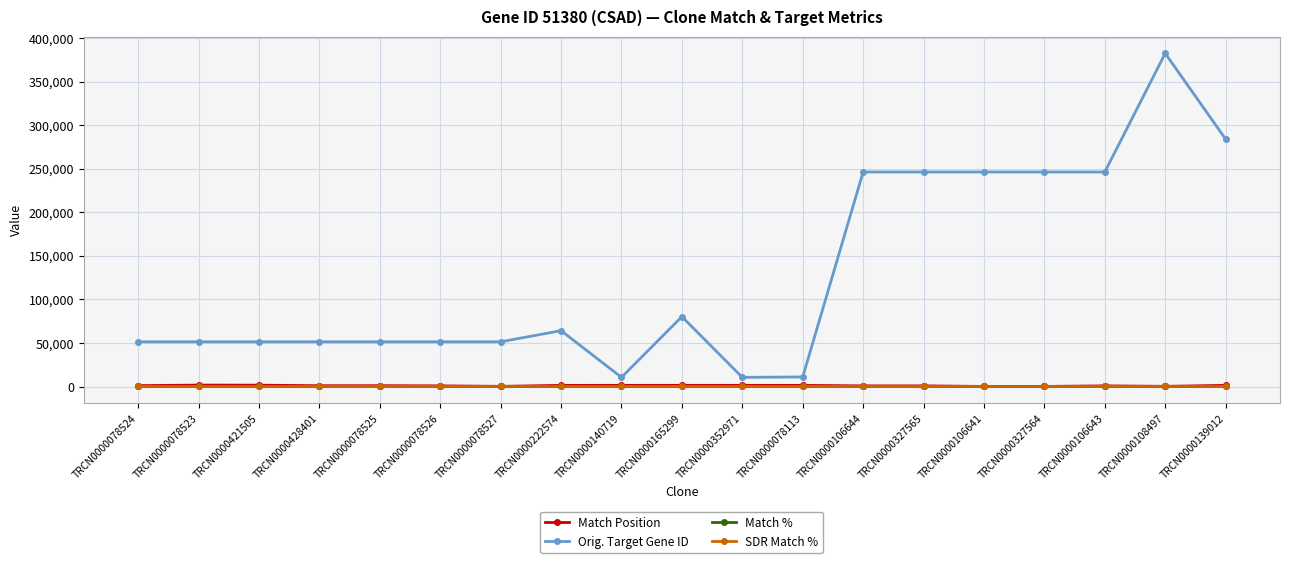

How many lines are shown in the chart?

4